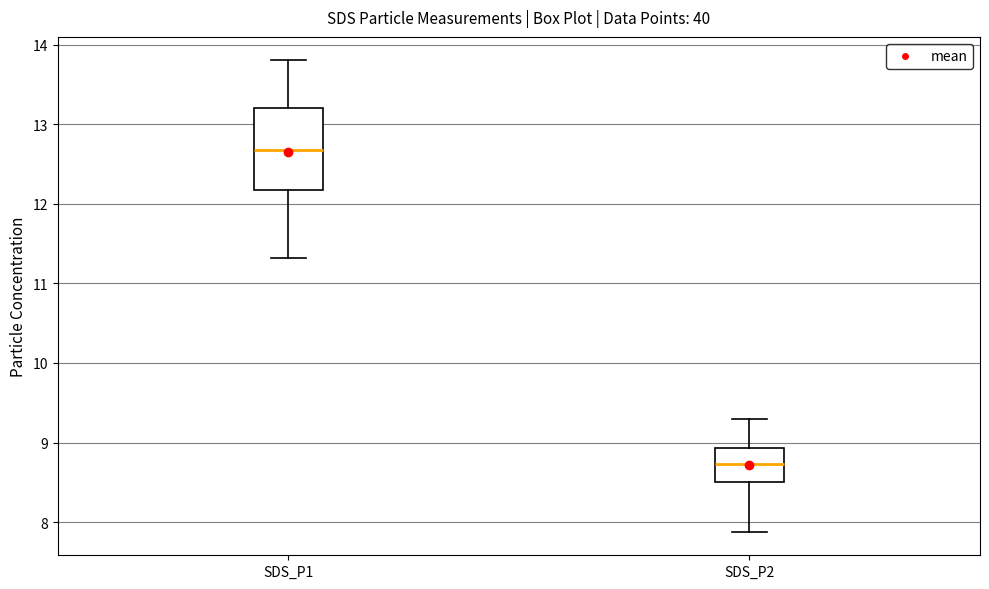

Which box is the tallest, from its lower edge to its upper edge?

SDS_P1